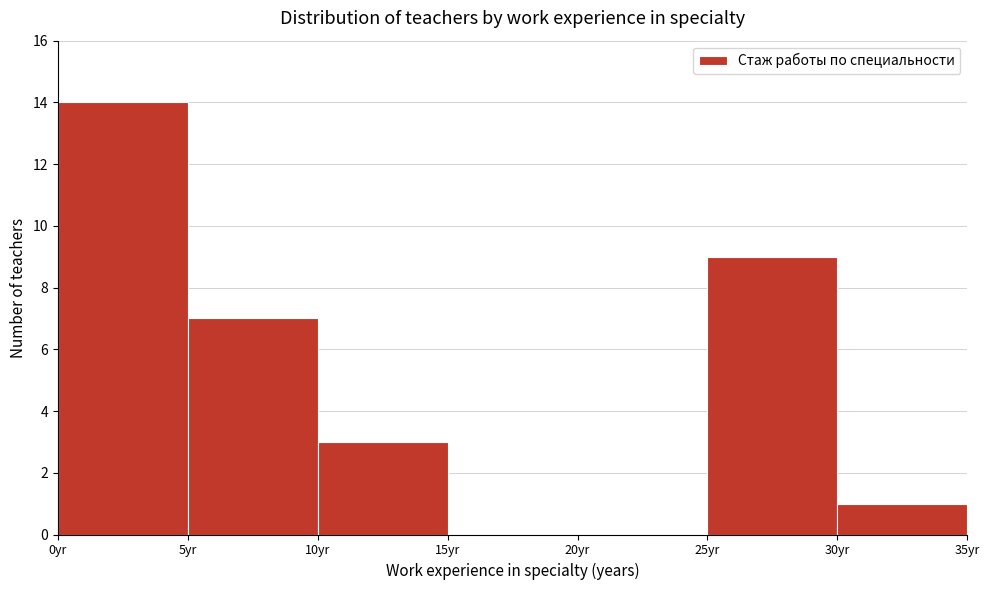

Over which range of the x-axis is the bar tallest?

0 to 5